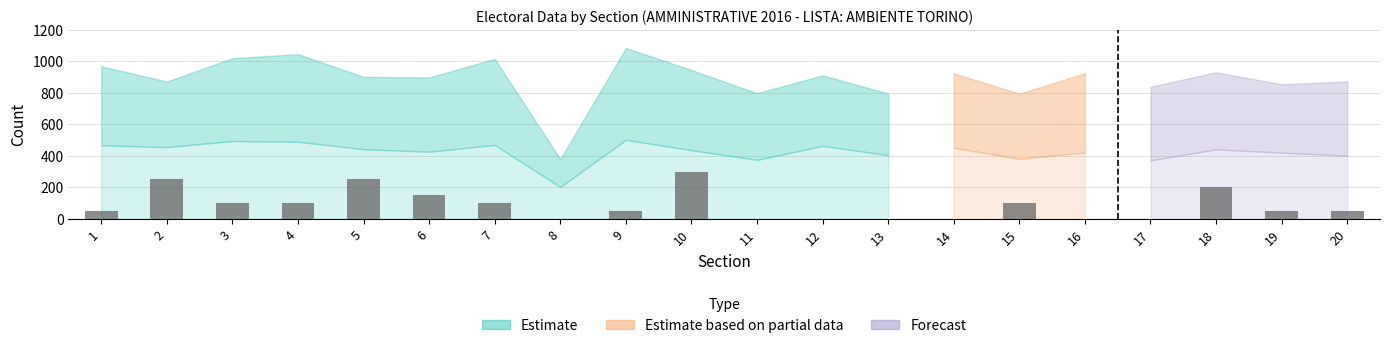

Which label corresponds to the largest value in the chart?

10